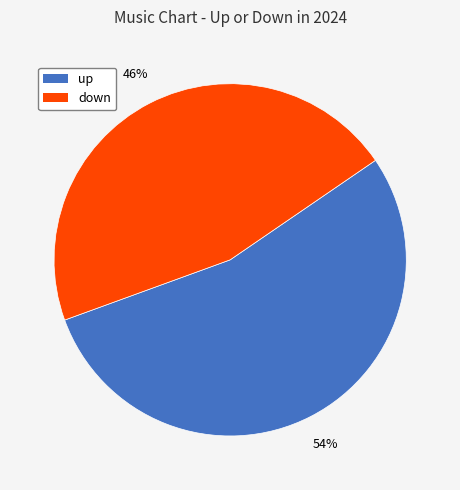

To the nearest percent, what is the combined percentage of up and down?

100%